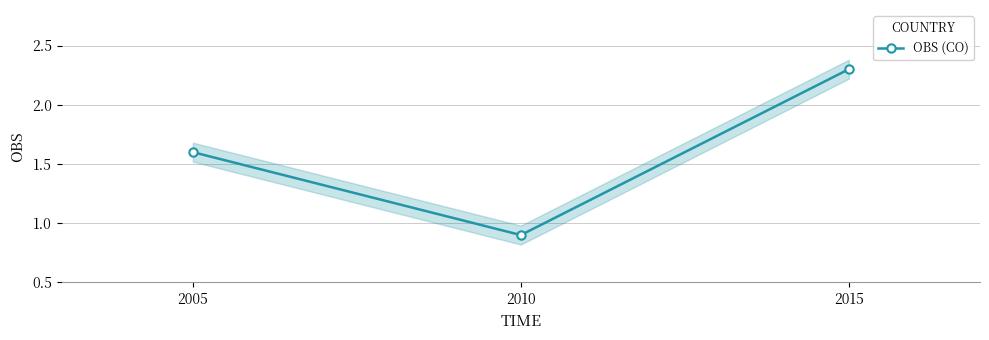

What is the value of the 2nd point from the left?

0.9